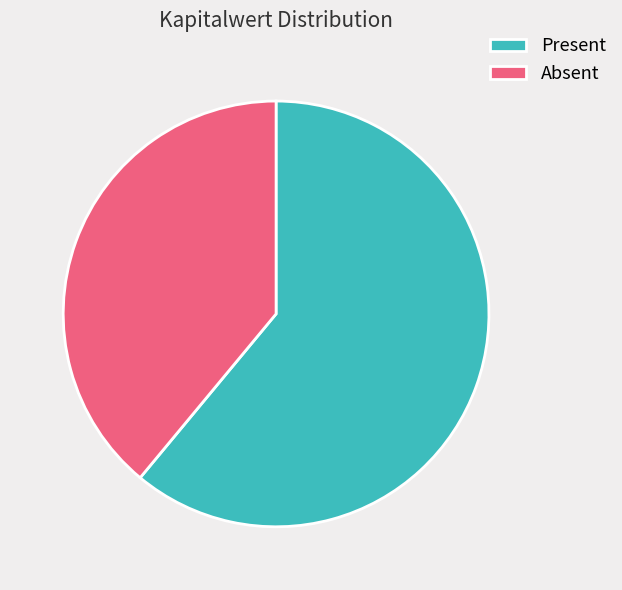

Combined, do Absent and Present account for over 50%?

Yes